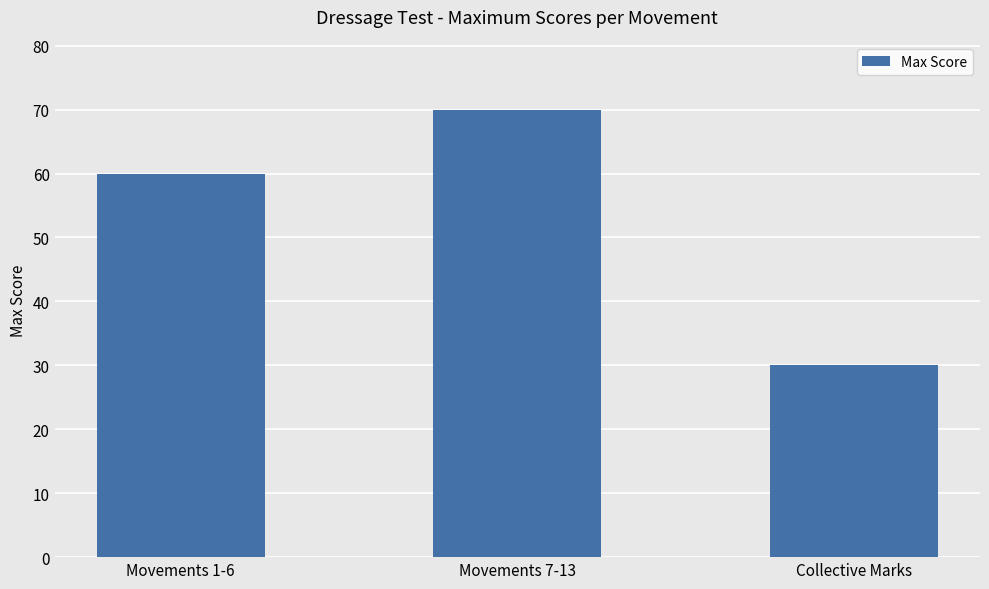

How many bars are there in total?

3